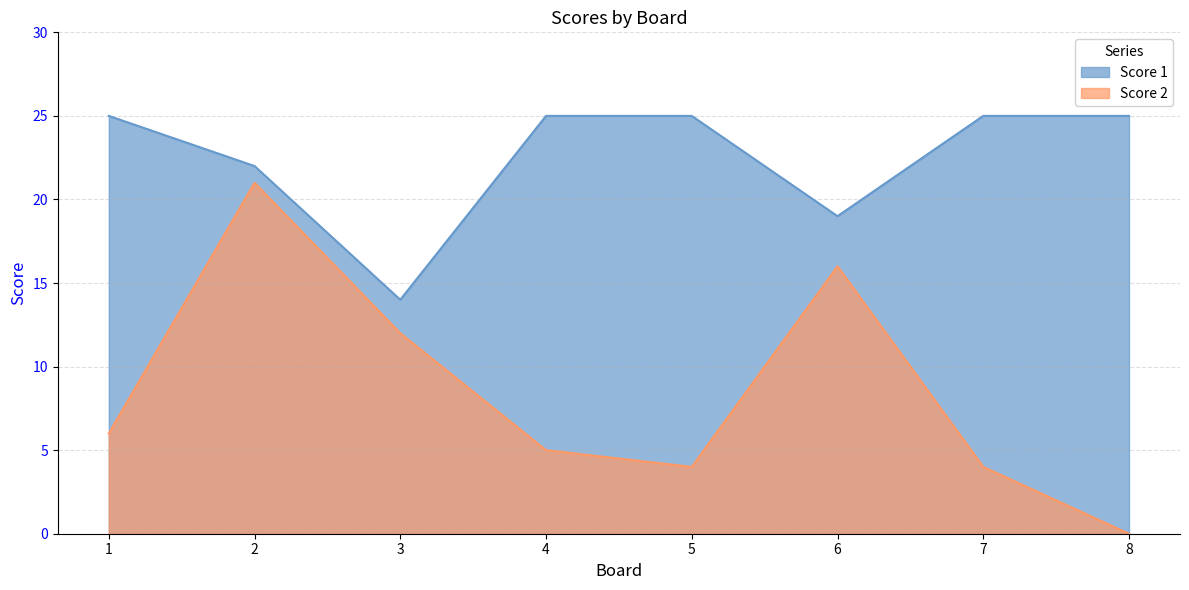

True or false: Score 1 and Score 2 intersect in this chart.

False